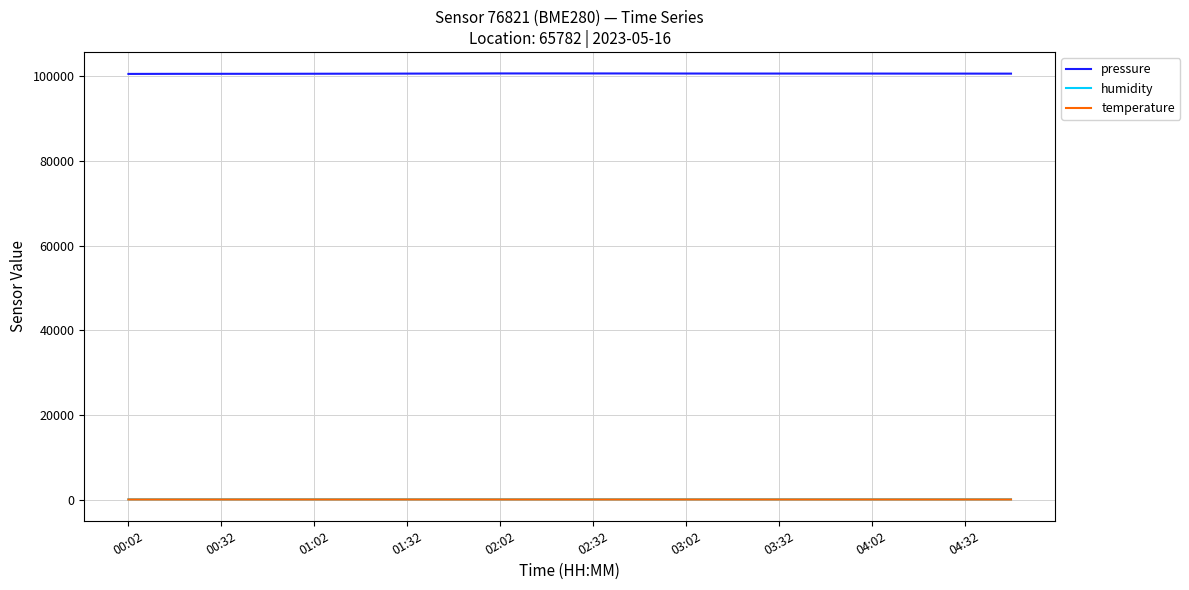

Which series has the largest range (max minus min)?

pressure